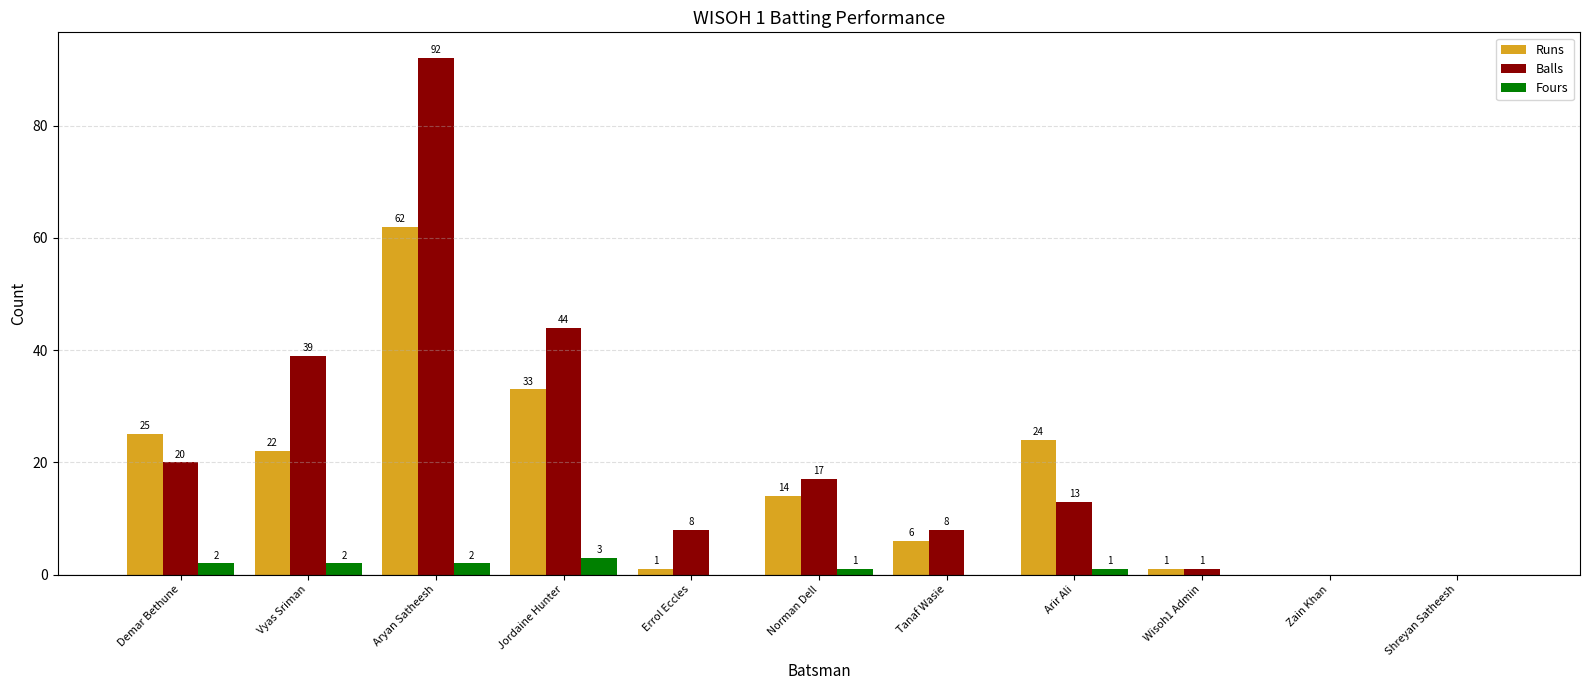

Between Aryan Satheesh and Arir Ali, which series saw the biggest shift?

Balls